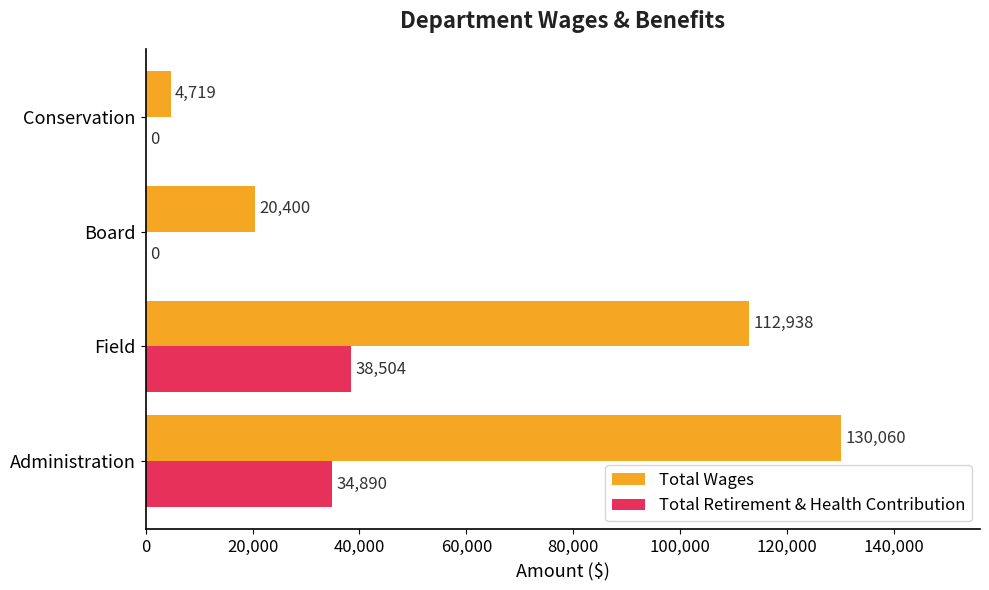

The value of Total Wages at Conservation is 4719. True or false?

True